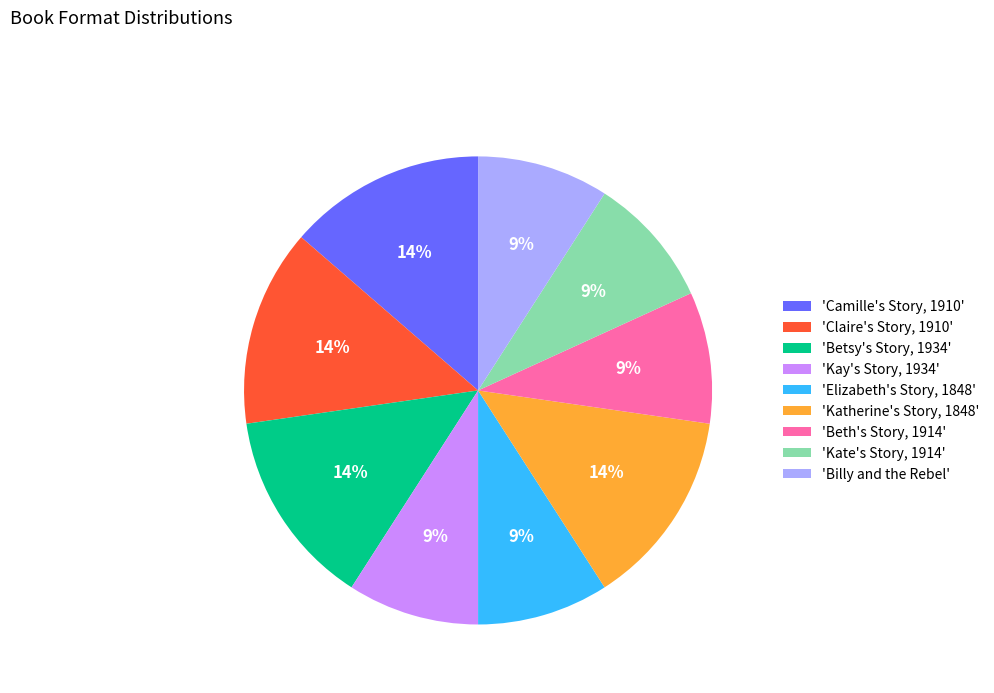

How many slices are in this pie chart?

9